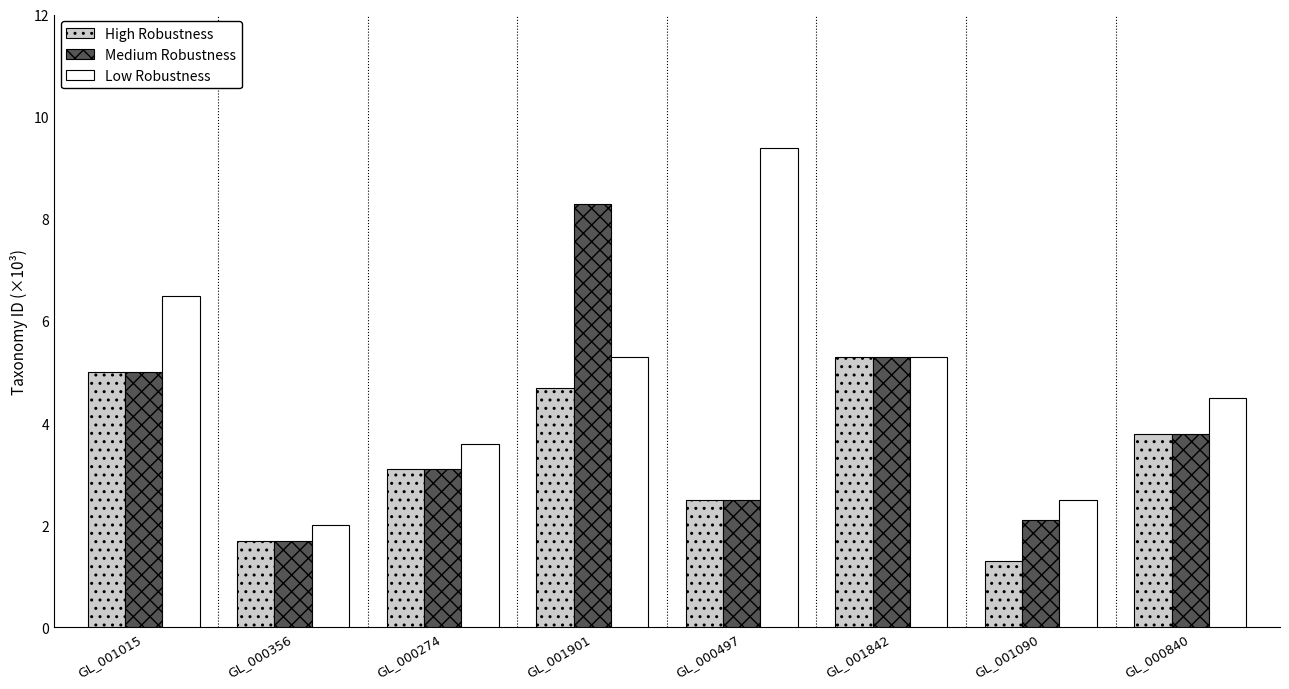

What is the label of the 6th bar from the left?

GL_001842